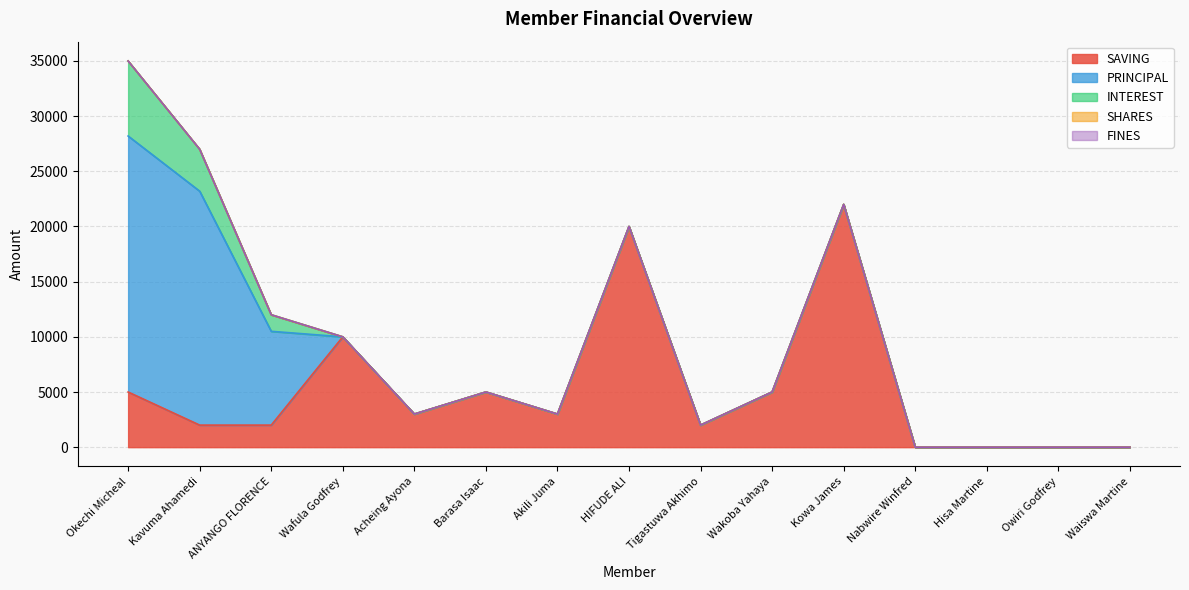

The value of PRINCIPAL at Akili Juma is 0. True or false?

True